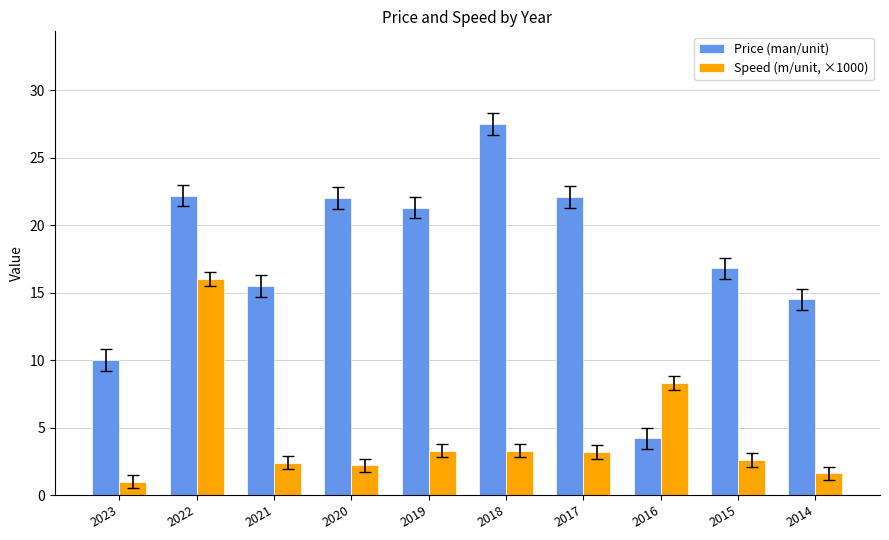

Rank the series by their average value, from highest to lowest.

Price (man/unit), Speed (m/unit, ×1000)